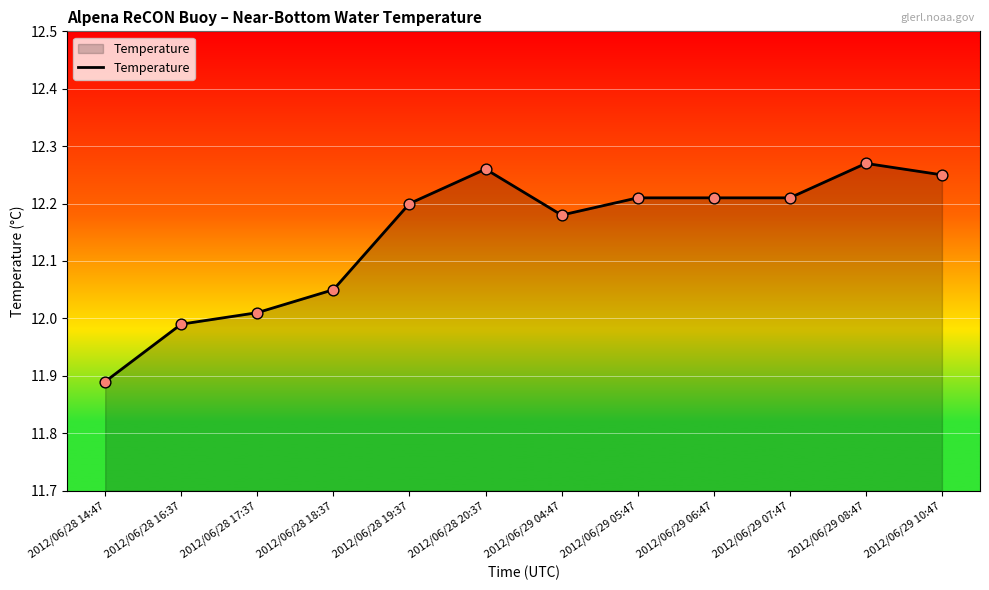

Between 2012/06/28 17:37 and 2012/06/29 04:47, which is larger?

2012/06/29 04:47